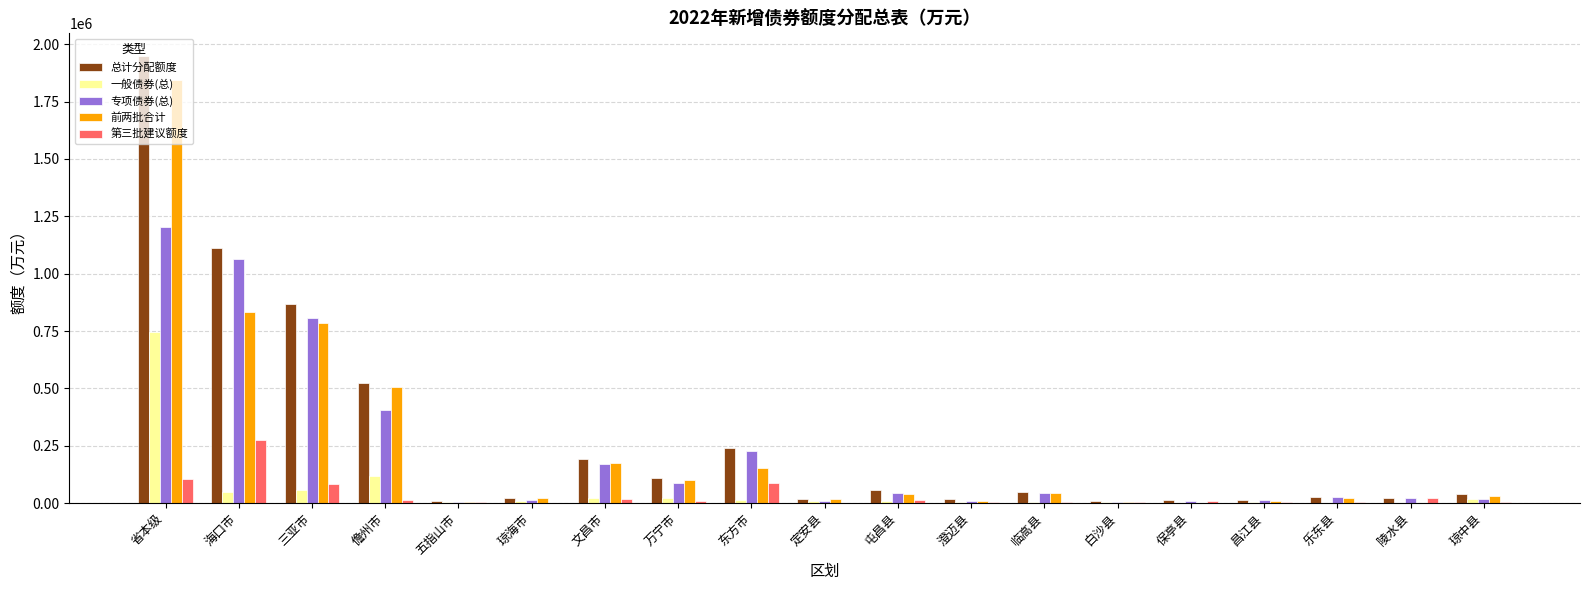

Is the value of 前两批合计 at 万宁市 greater than the value of 第三批建议额度 at 琼中县?

Yes